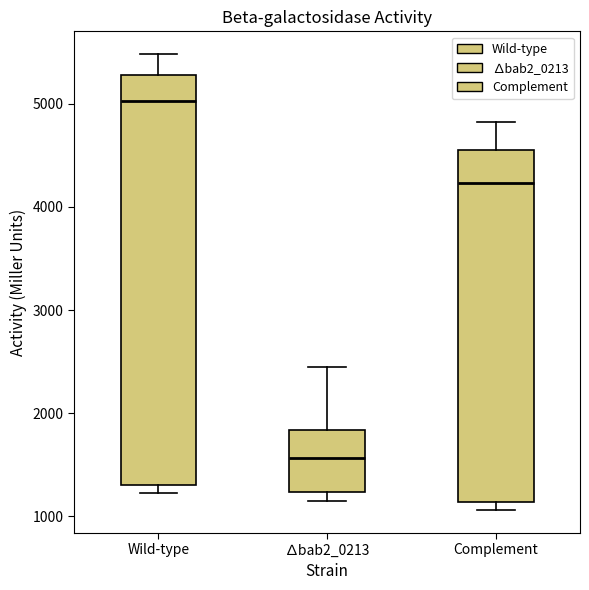

Which box is the tallest, from its lower edge to its upper edge?

Wild-type